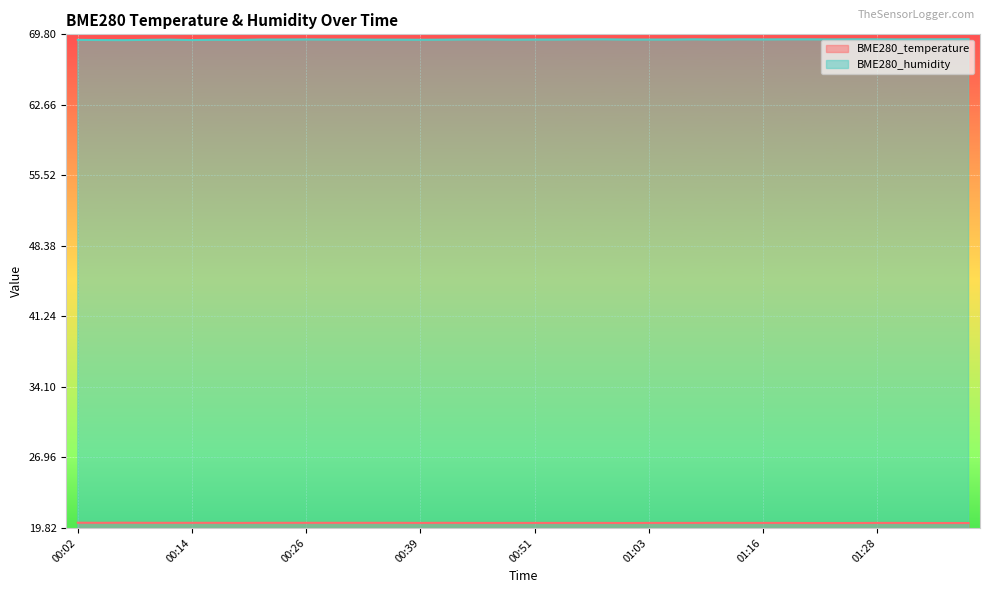

Which category has the lowest value in the BME280_humidity series?

00:07